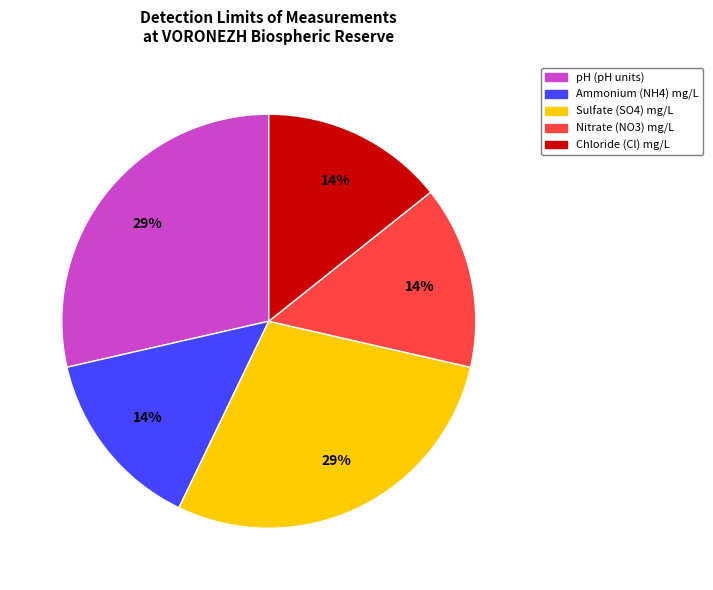

Is there a majority slice in this chart?

No